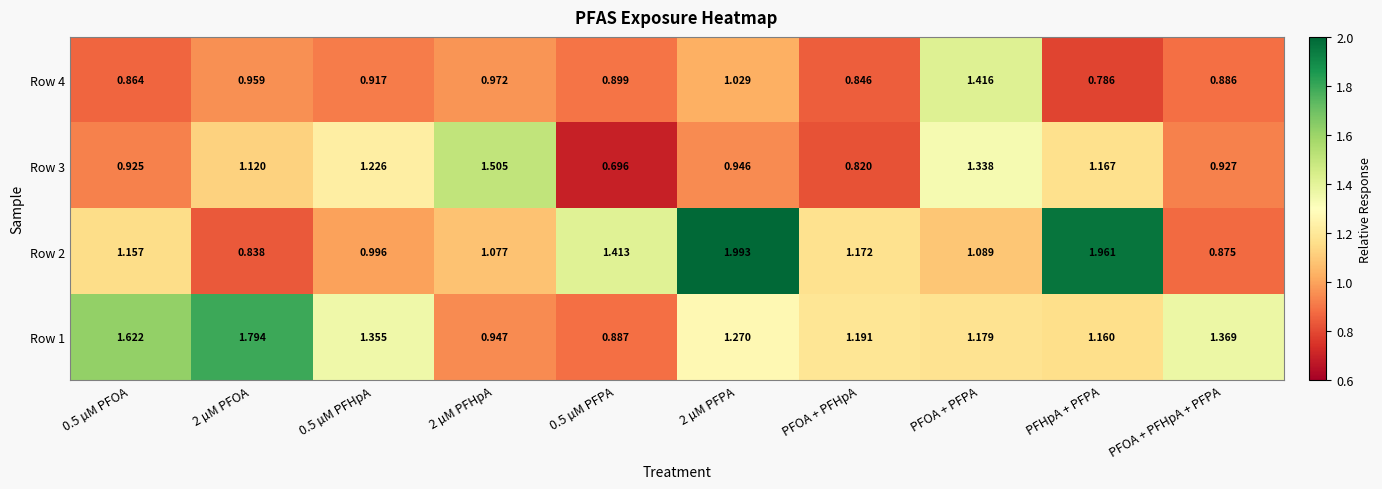

Which category has the highest value in the Row 4 series?

PFOA + PFPA